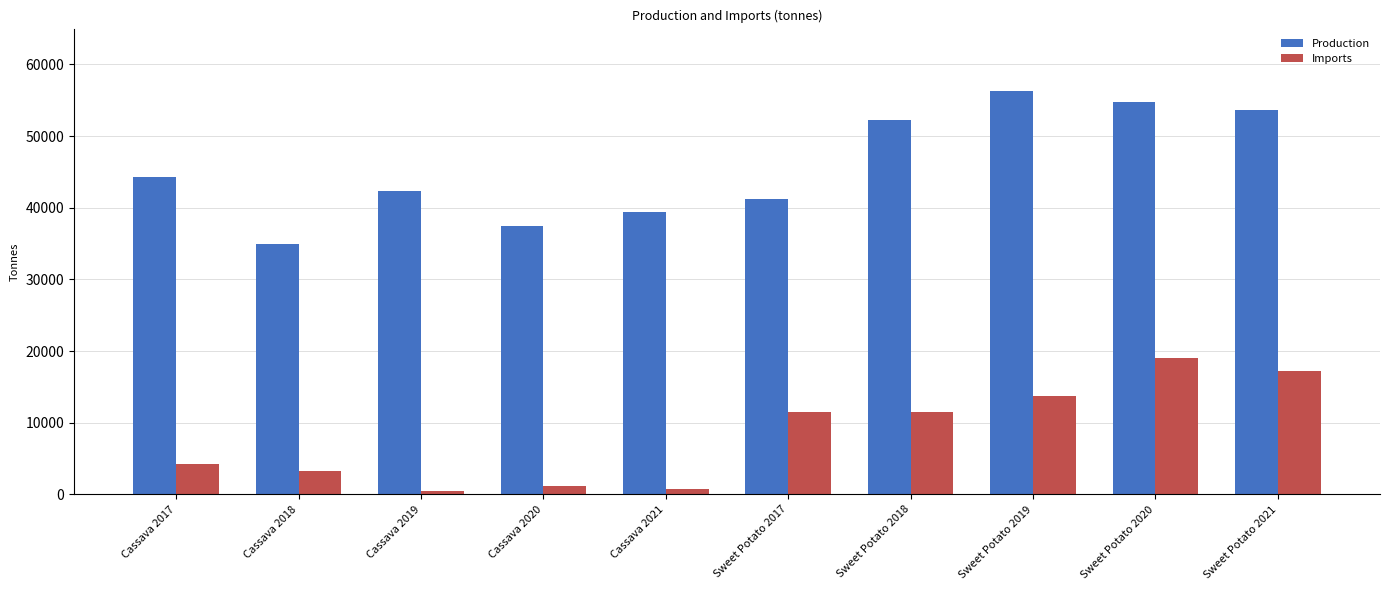

What is the difference between the second highest and second lowest values in the Production series?

17236.7